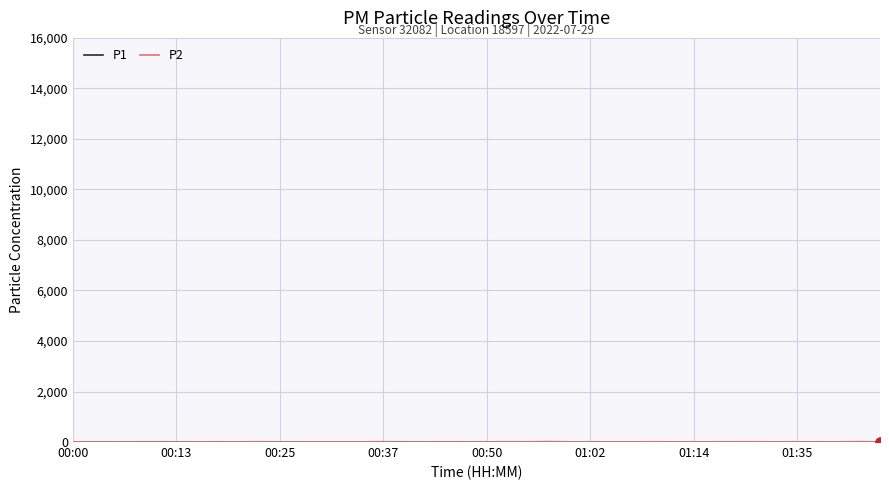

How many lines are shown in the chart?

2